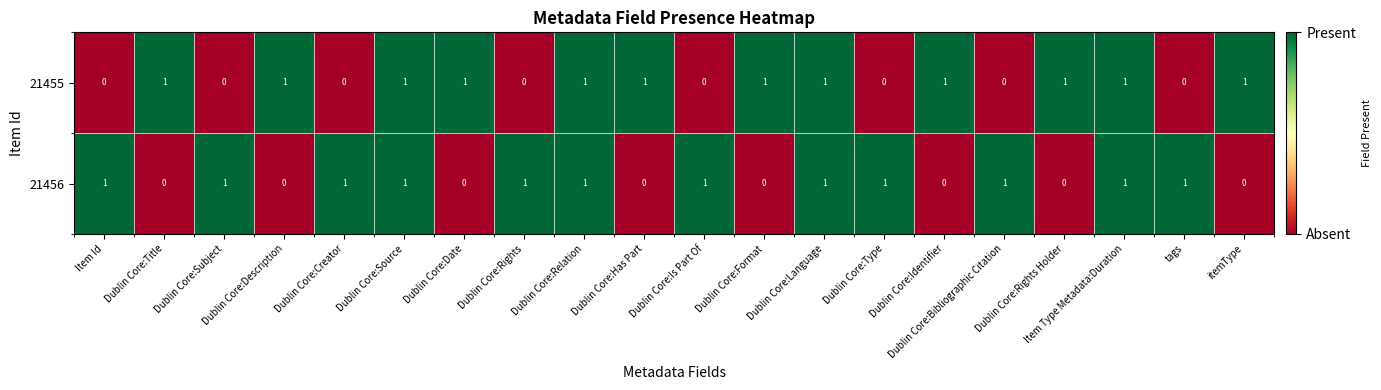

What is the maximum value shown in the chart?

1